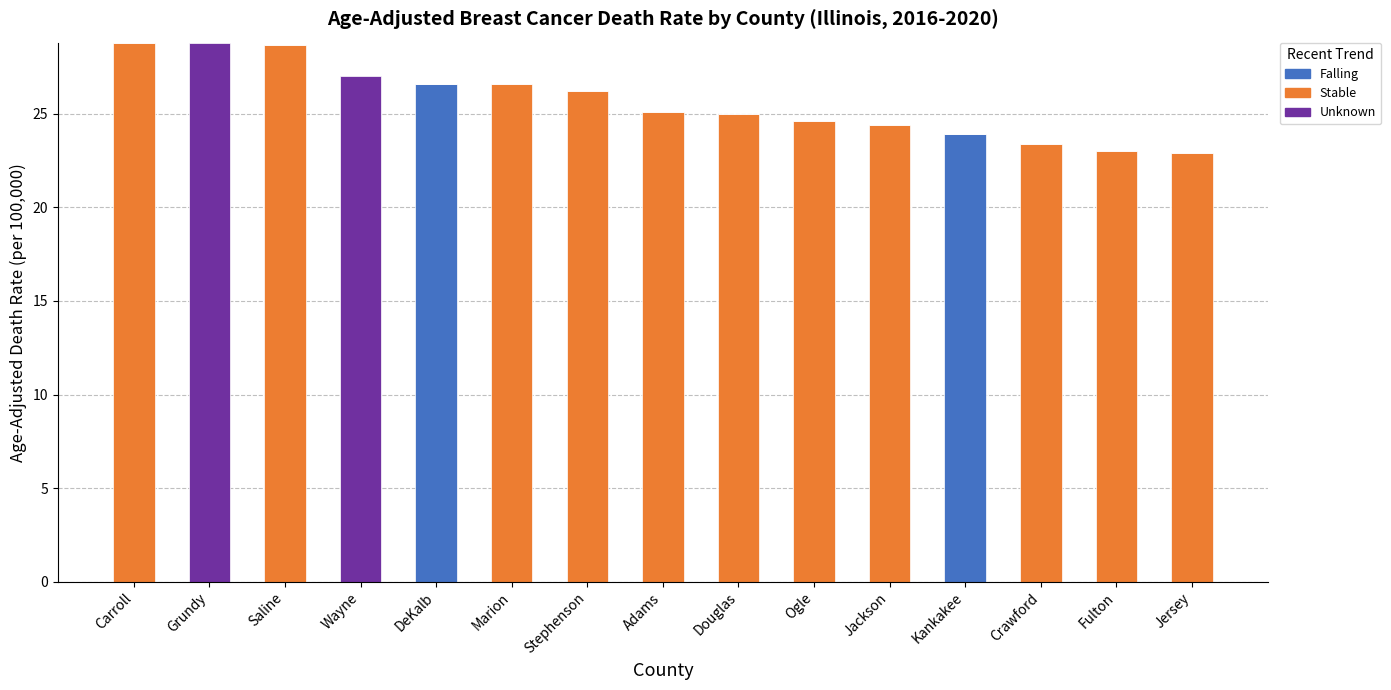

What is the total value across all series at Marion?

26.6